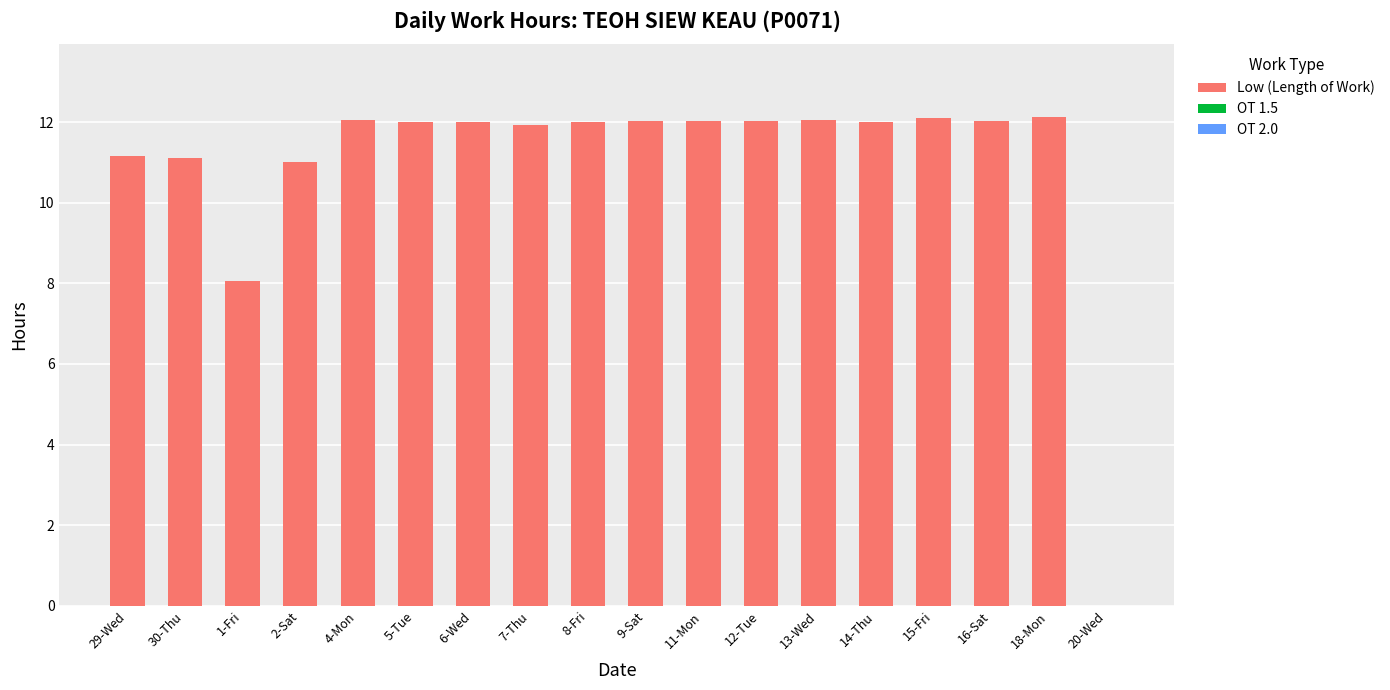

What is the sum of all values?

197.8